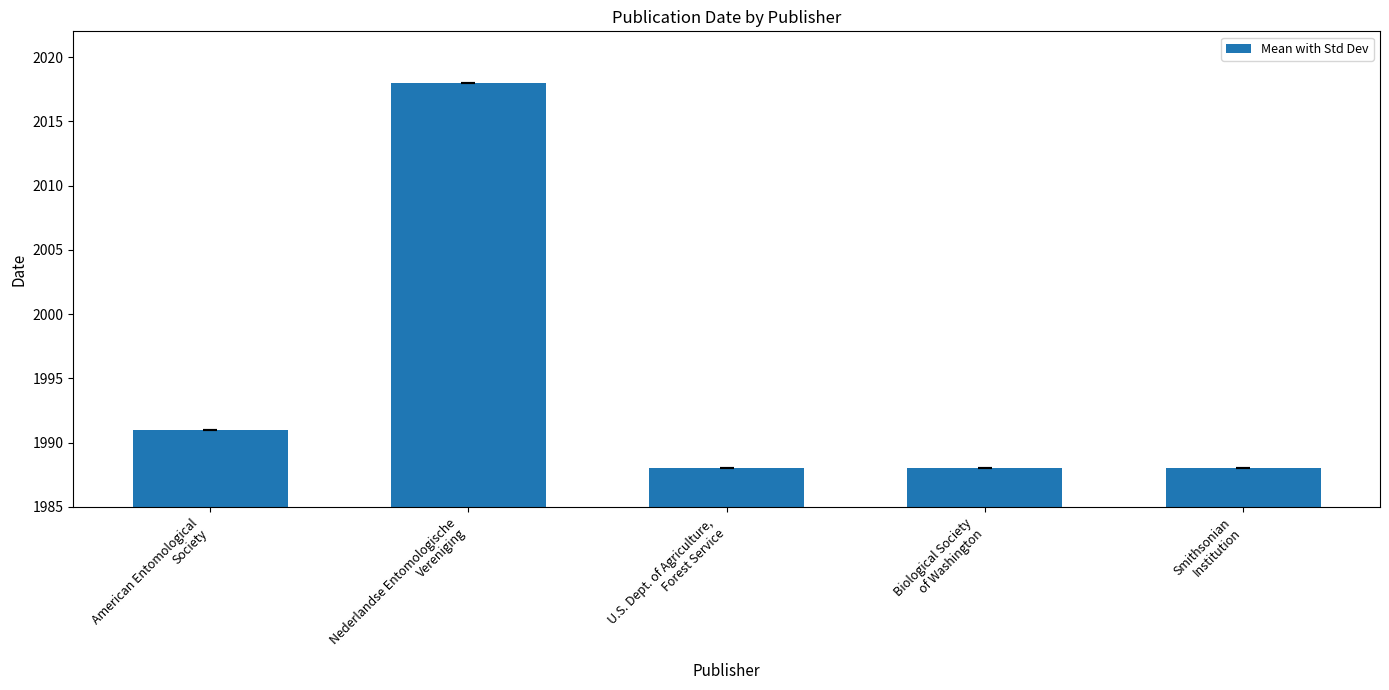

What is the average value?

1995